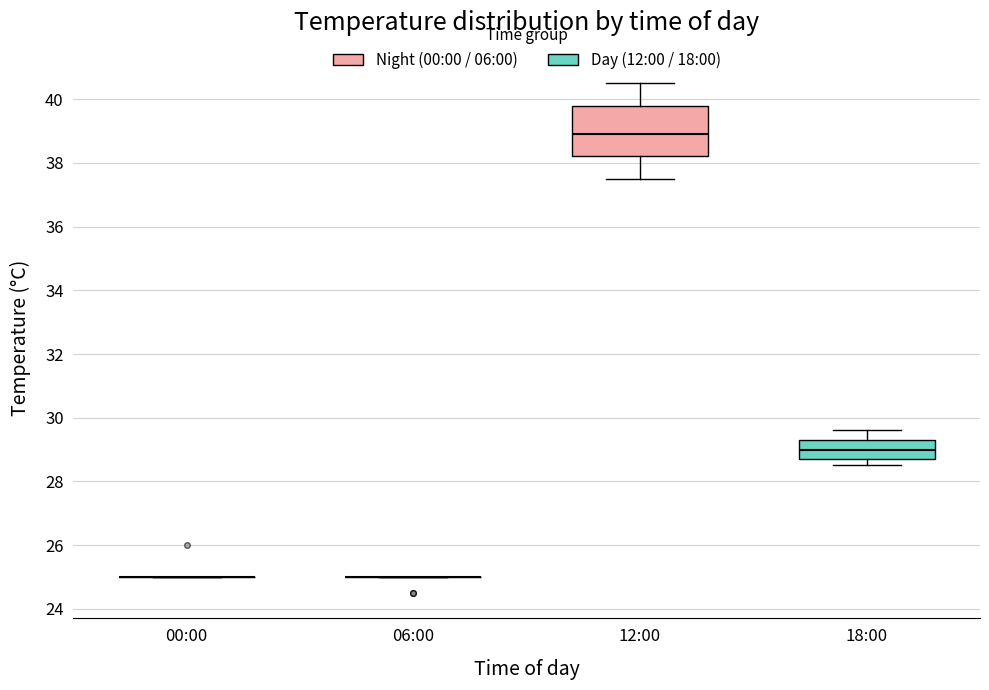

Reading left to right, read every box against the y-axis: the position of its median line, the range the box covers, and the ends of its whiskers. The values are not printed on the chart, so give them approximately, as read against the axis.

00:00: box collapsed to a line at 25.0, whiskers 25.0 to 25.0
06:00: box collapsed to a line at 25.0, whiskers 25.0 to 25.0
12:00: median 39.0, box 38.2 to 39.8, whiskers 37.6 to 40.6
18:00: median 29.0, box 28.8 to 29.4, whiskers 28.6 to 29.6